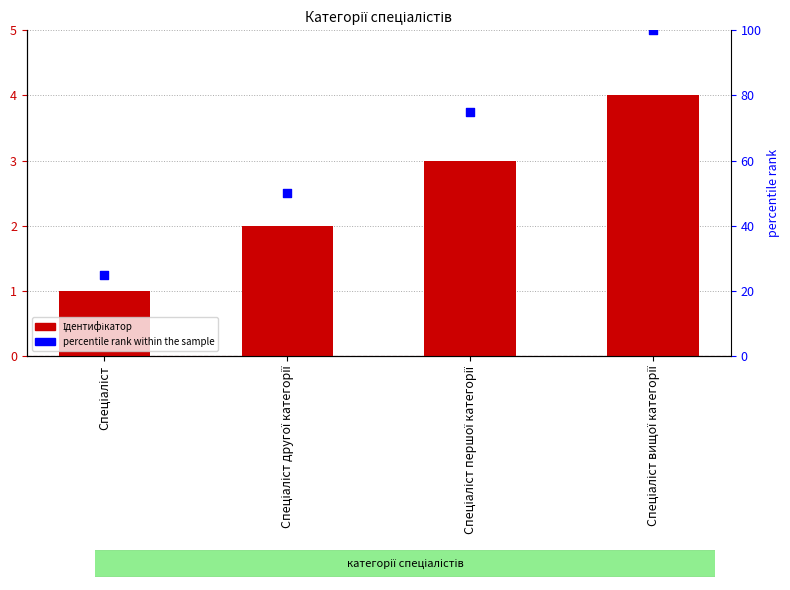

Which series reaches the minimum Y coordinate?

Ідентифікатор